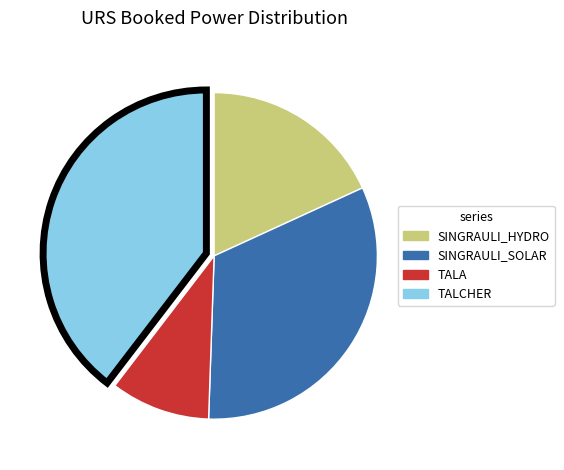

The TALA slice represents 1% of the pie. True or false?

False